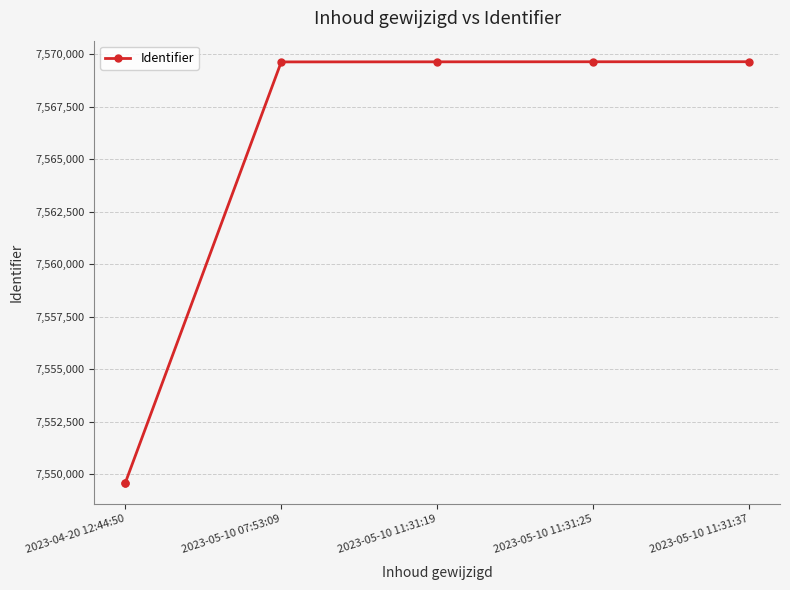

Is it true that the value at 2023-04-20 12:44:50 is 7549594?

True